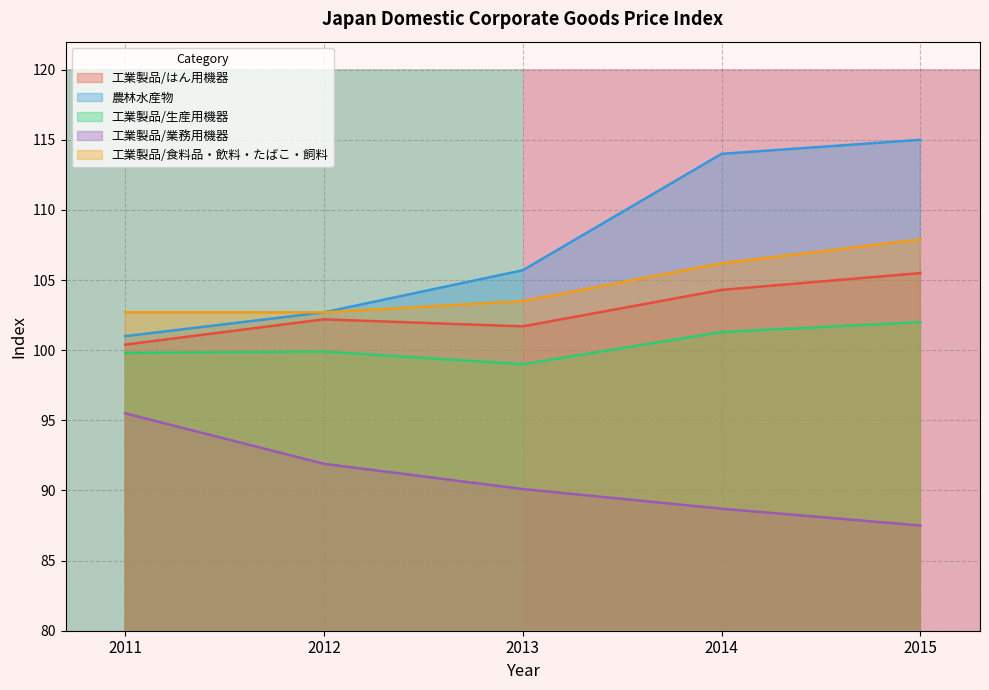

What is the lowest value of the 工業製品/食料品・飲料・たばこ・飼料 series?

102.7